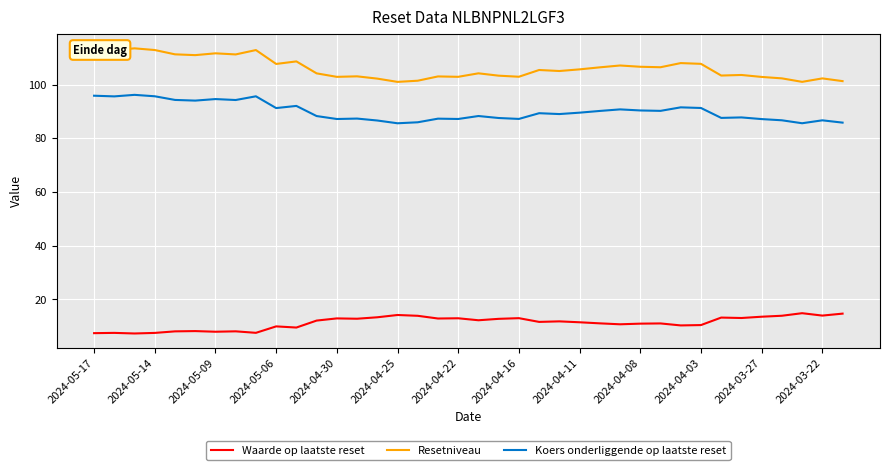

True or false: Waarde op laatste reset and Resetniveau cross at least once.

False